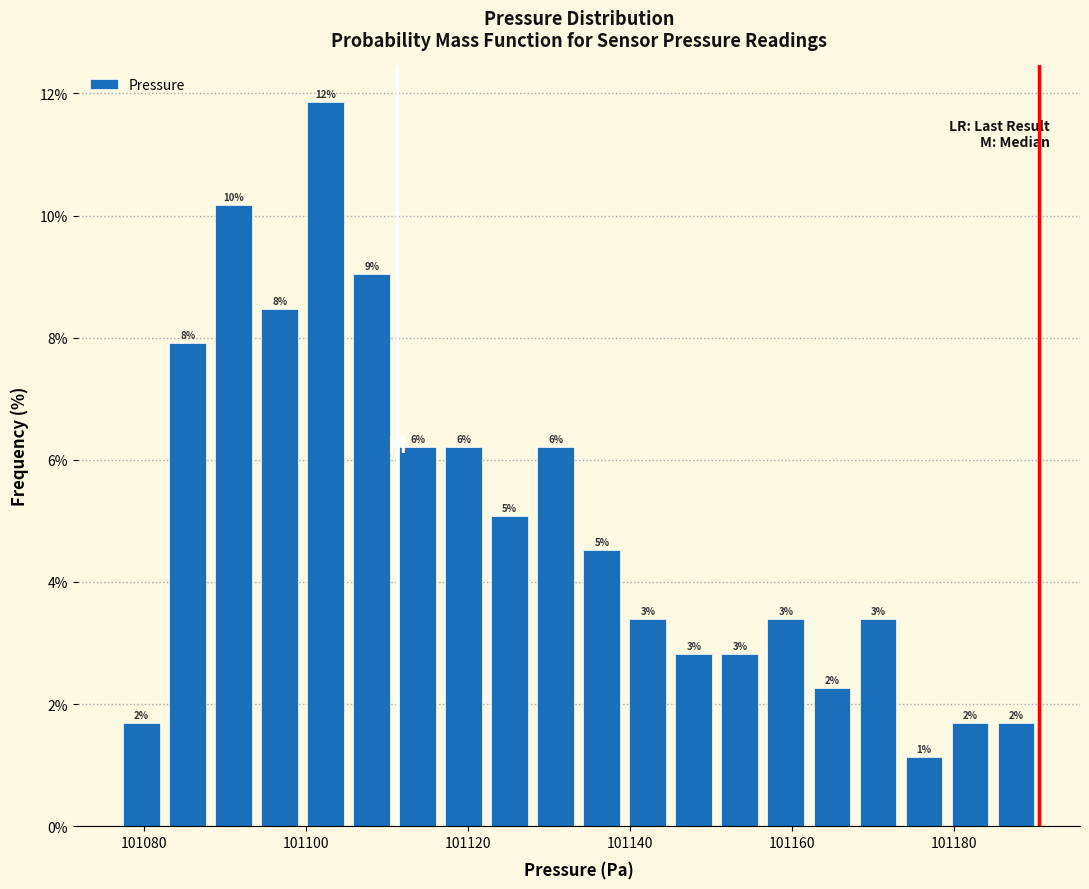

Around what value on the x-axis is the tallest bar? Give the approximate position of its centre, as read against the axis.

101102